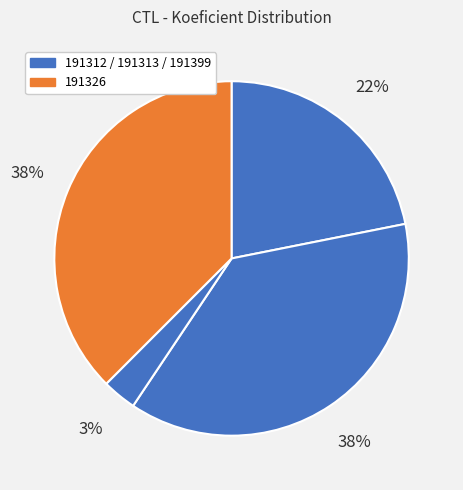

Which slice is the largest?

191313